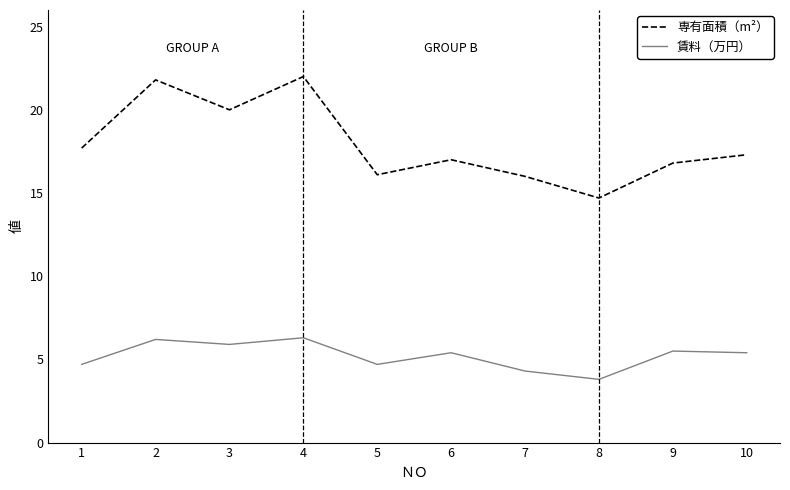

Rank the series by their average value, from lowest to highest.

賃料（万円）, 専有面積（m²）